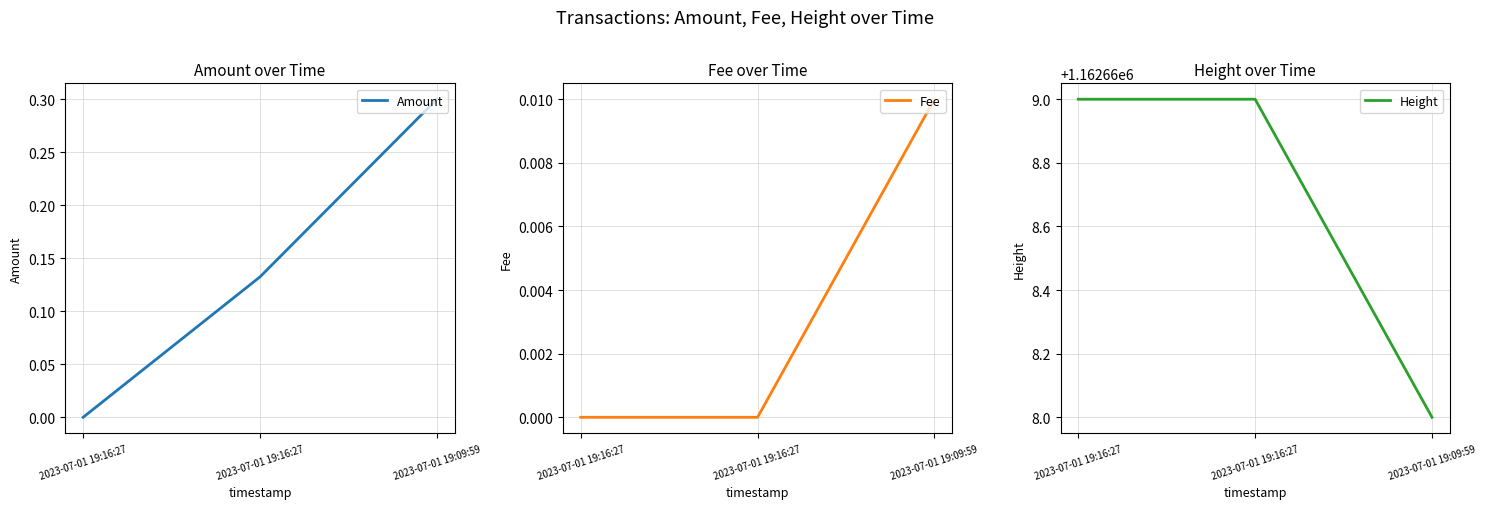

How many values in Amount are above zero?

2